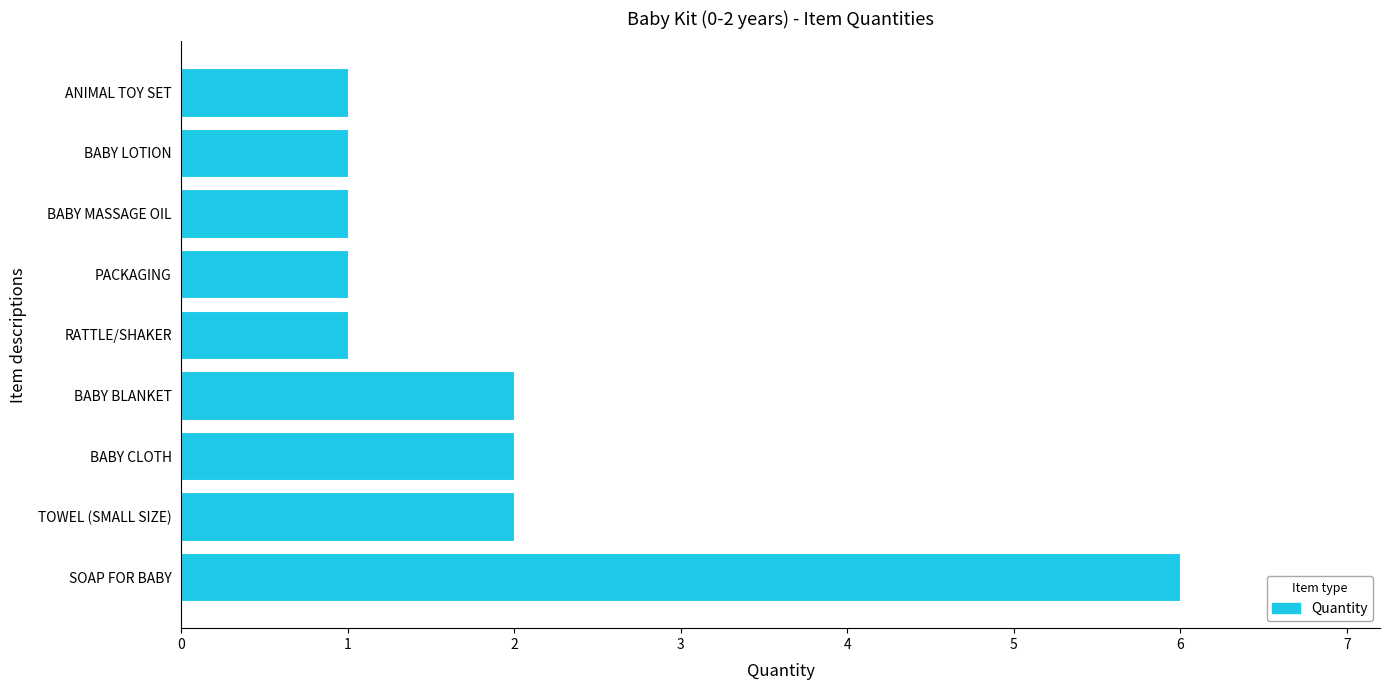

Reading bottom to top, transcribe all the data shown in this chart.

SOAP FOR BABY=6	TOWEL (SMALL SIZE)=2	BABY CLOTH=2	BABY BLANKET=2	RATTLE/SHAKER=1	PACKAGING=1	BABY MASSAGE OIL=1	BABY LOTION=1	ANIMAL TOY SET=1